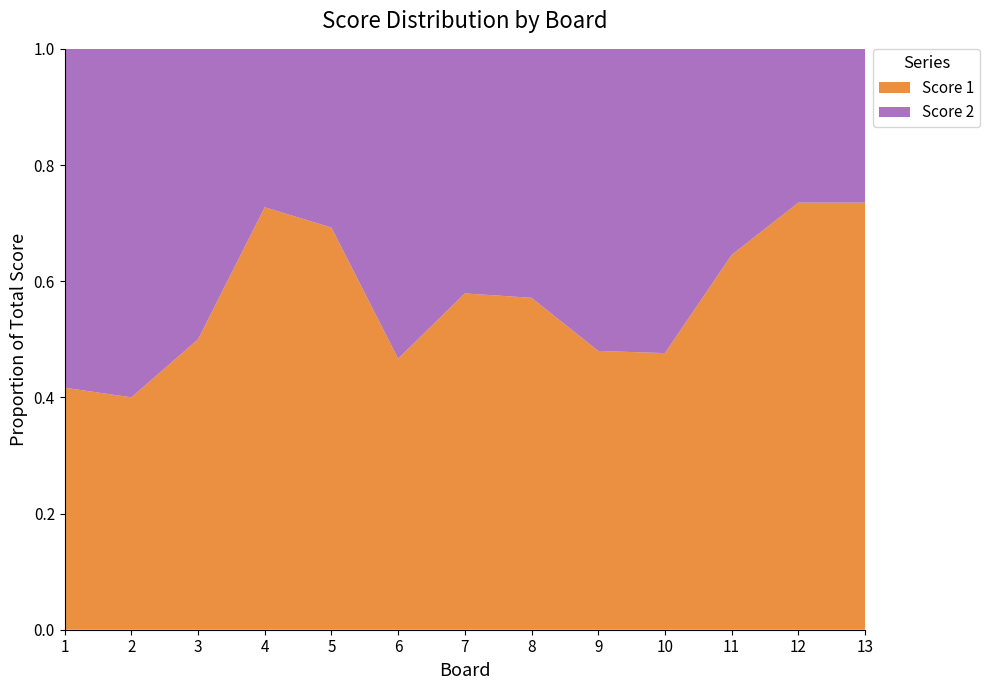

Reading left to right, what are all the values shown in this chart?

Score 1: 5	4	6	8	9	7	11	12	12	10	20	25	25
Score 2: 7	6	6	3	4	8	8	9	13	11	11	9	9